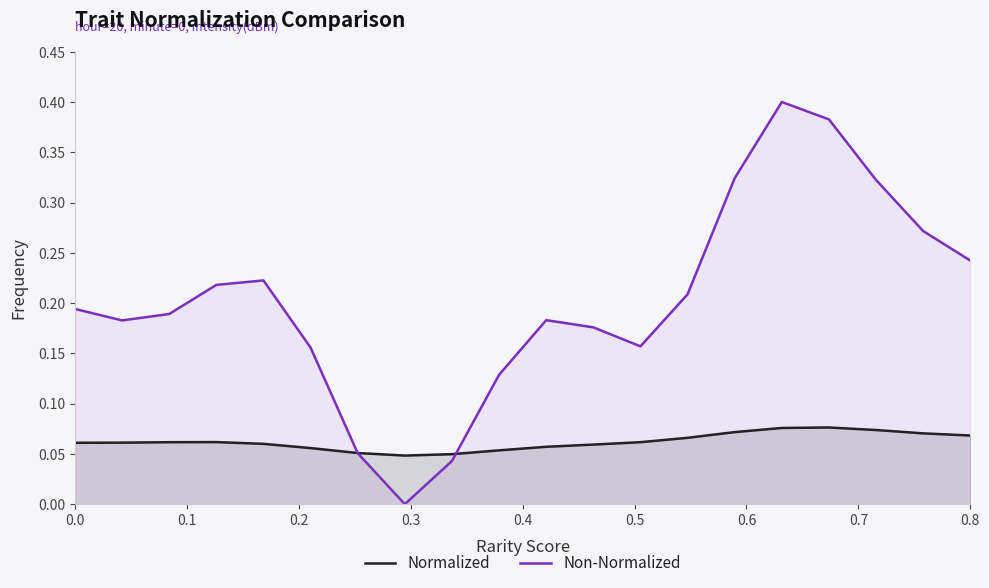

What is the highest value of the Normalized series?

0.1